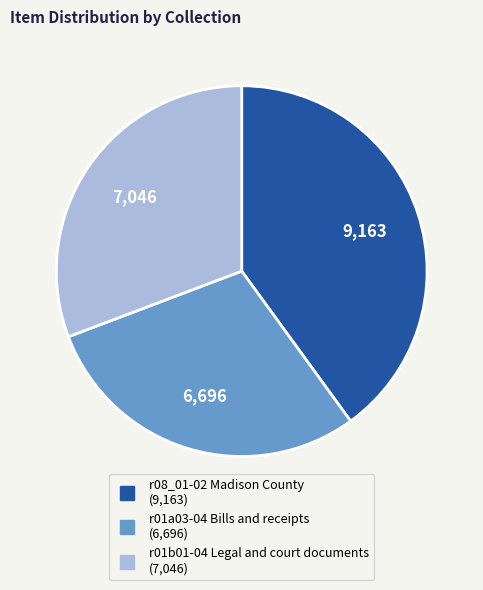

How many segments does this pie chart have?

3